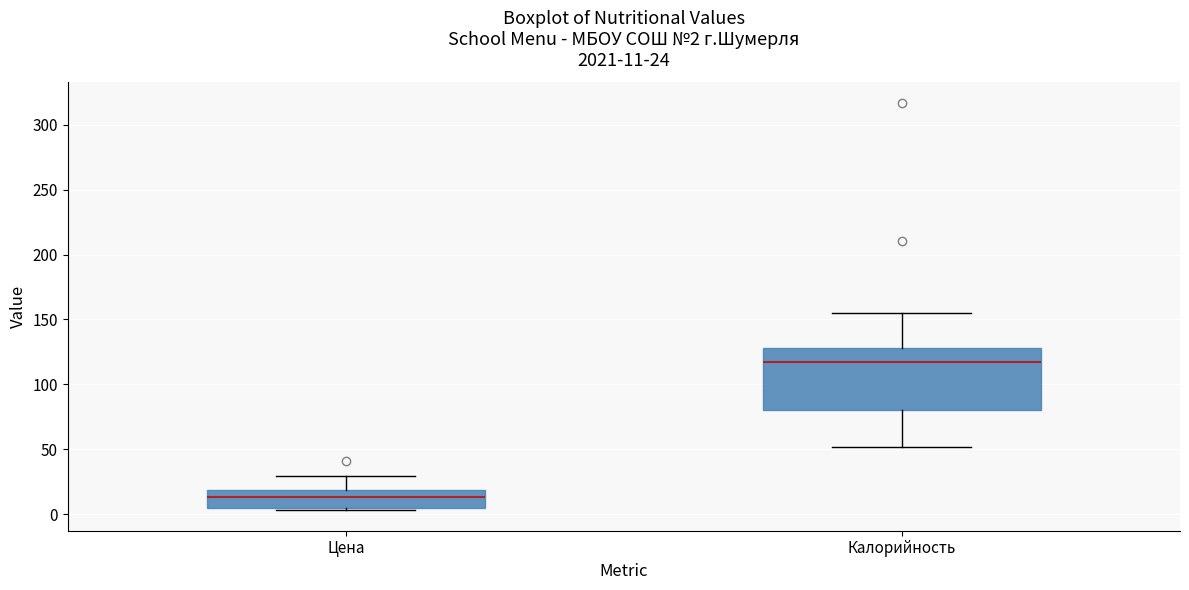

Which box's median line is the highest?

Калорийность